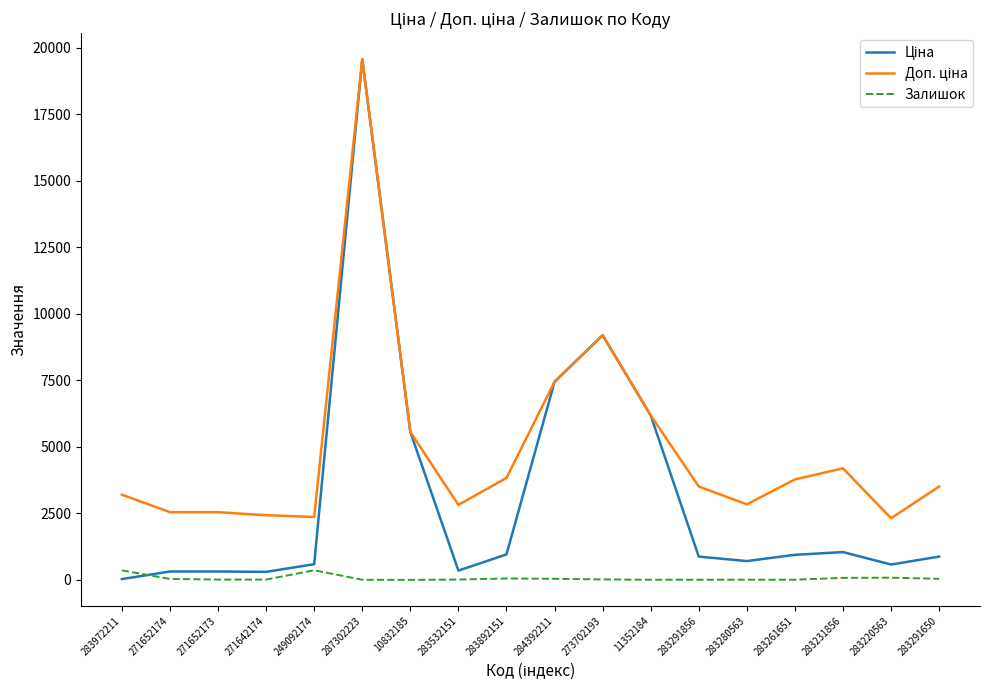

Which label corresponds to the largest value in the chart?

287302223